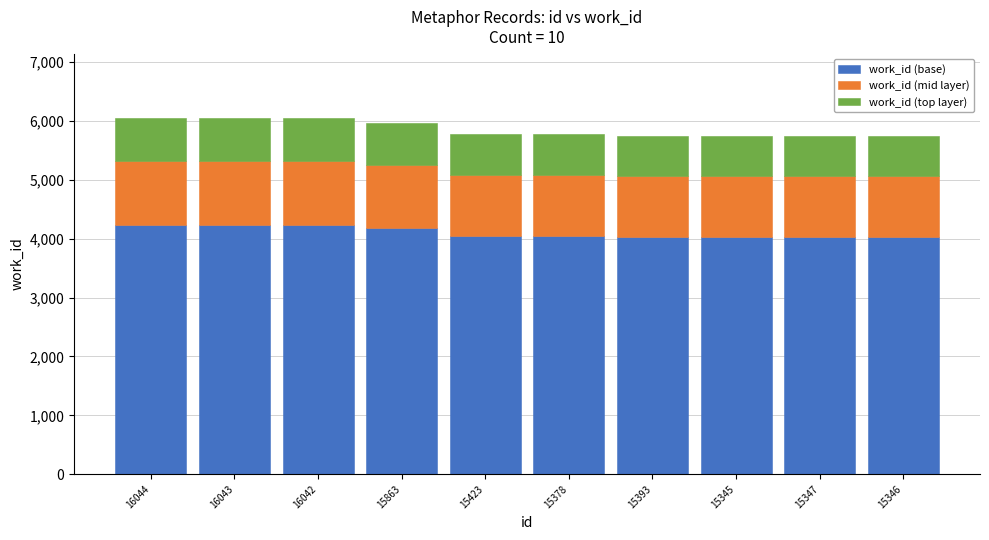

What is the total value across all series at 15345?

5749.0